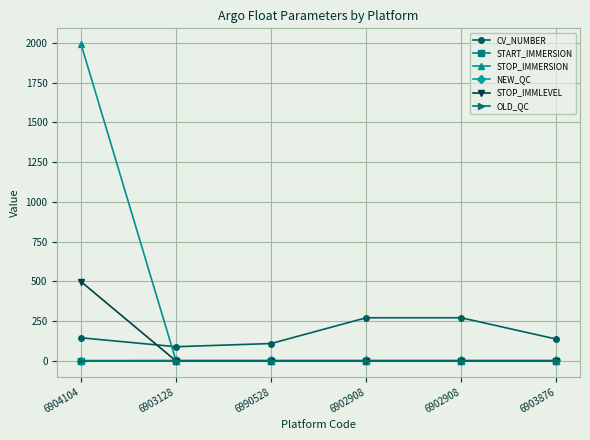

True or false: STOP_IMMLEVEL and STOP_IMMERSION intersect in this chart.

False